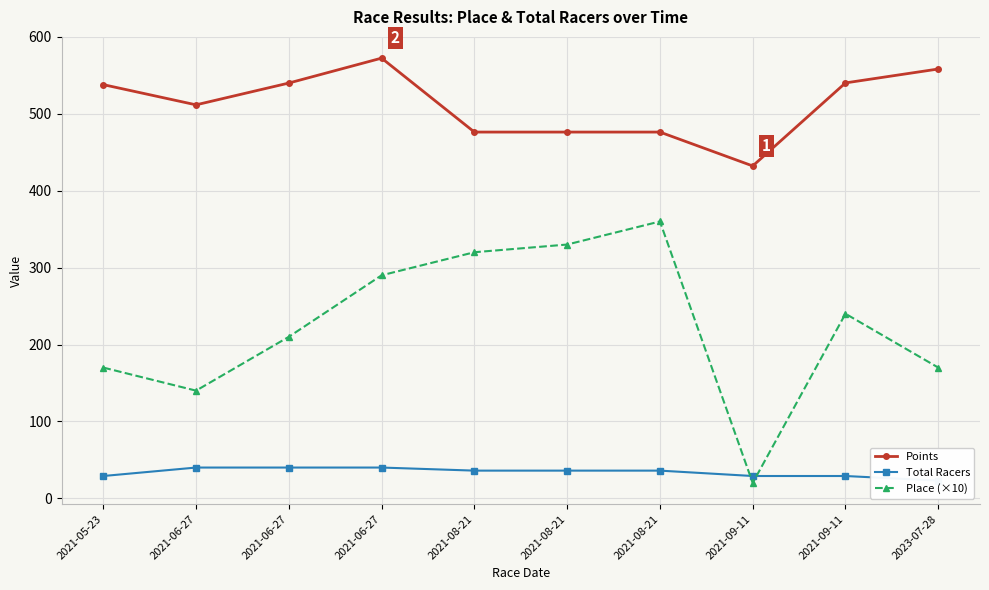

What is the label of the 7th point from the left?

2021-08-21